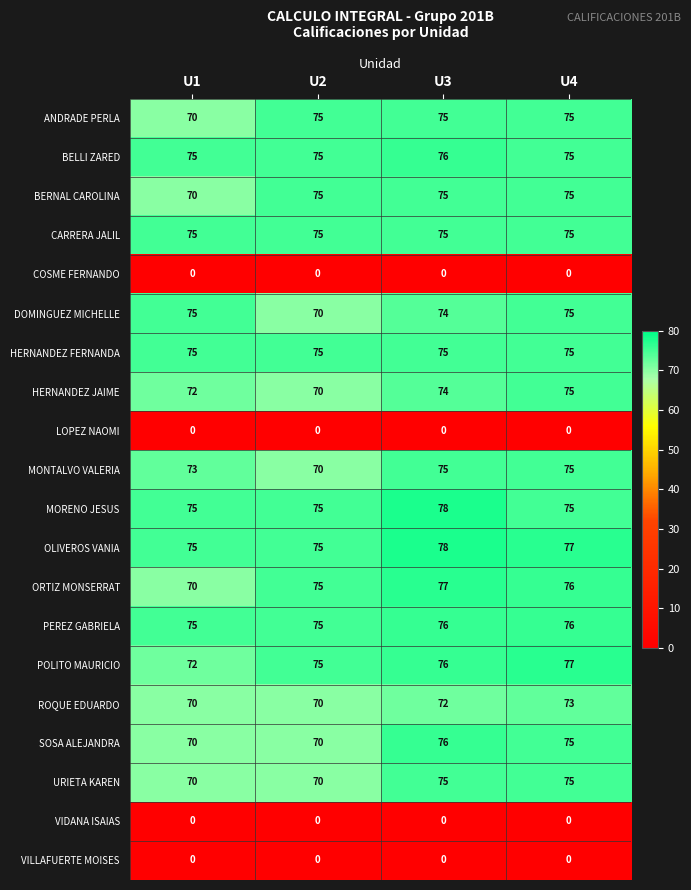

What is the difference between the maximum and minimum values in the HERNANDEZ JAIME series?

5